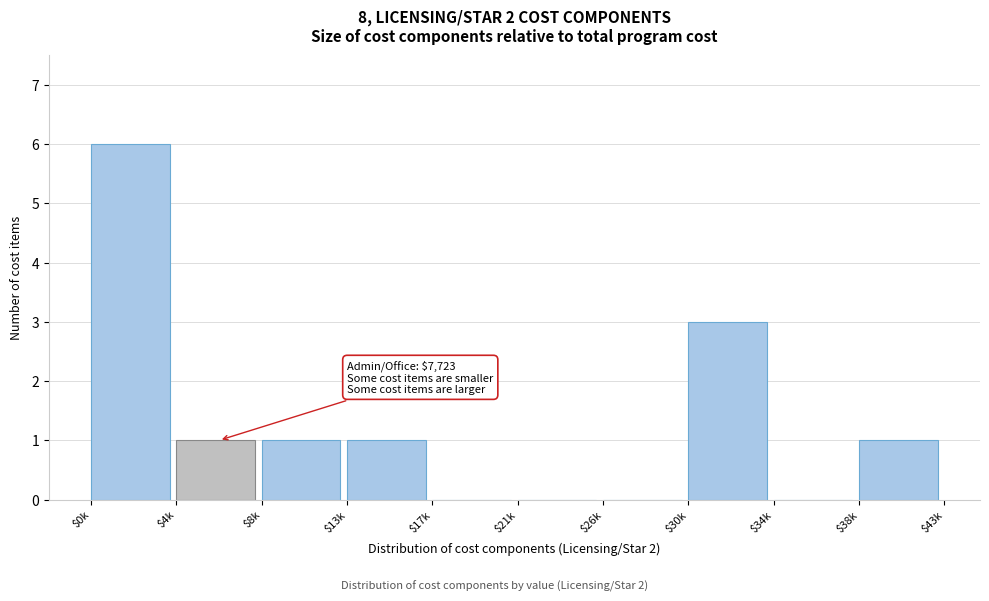

At which category does the chart reach its peak across all series?

$0k